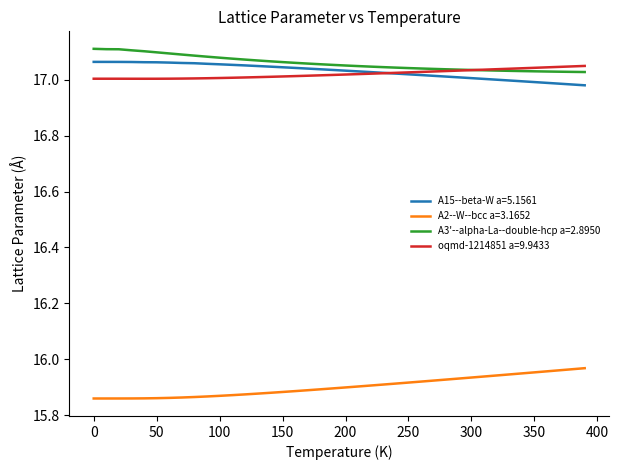

True or false: A2--W--bcc a=3.1652 and oqmd-1214851 a=9.9433 intersect in this chart.

False